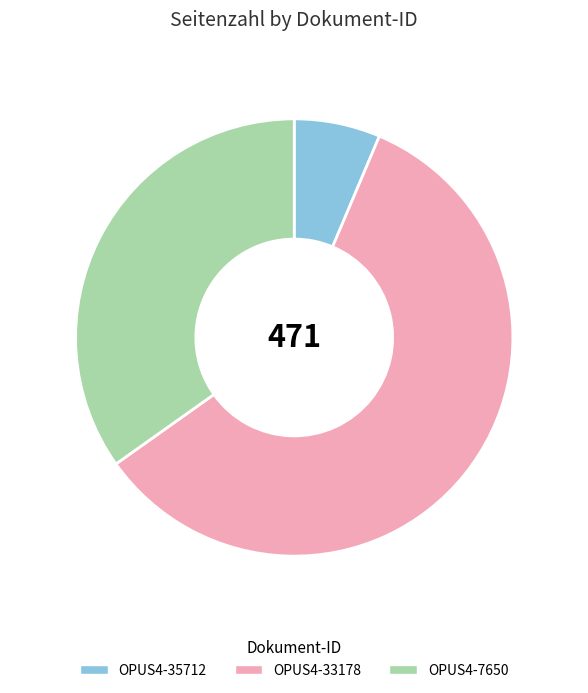

Is OPUS4-35712 the majority of the pie?

No